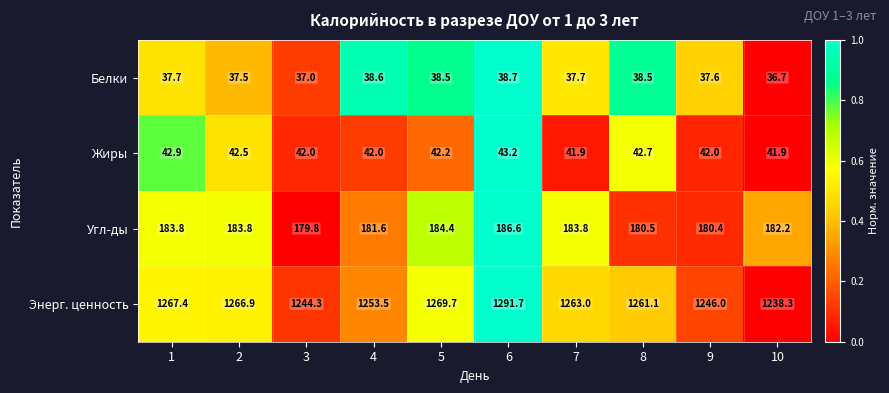

True or false: Угл-ды has a value of 311.6 at 6.

False